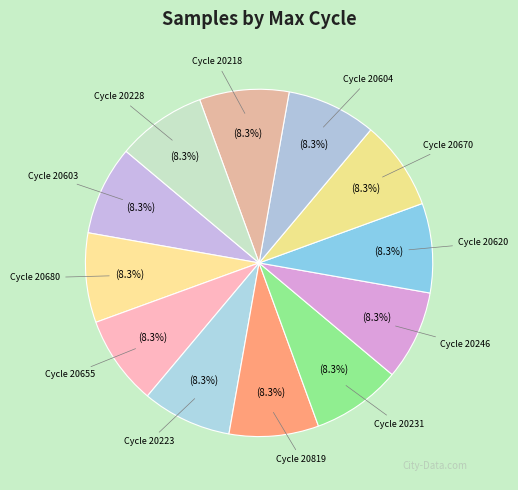

Does Cycle 20670 account for over 50% of the chart?

No